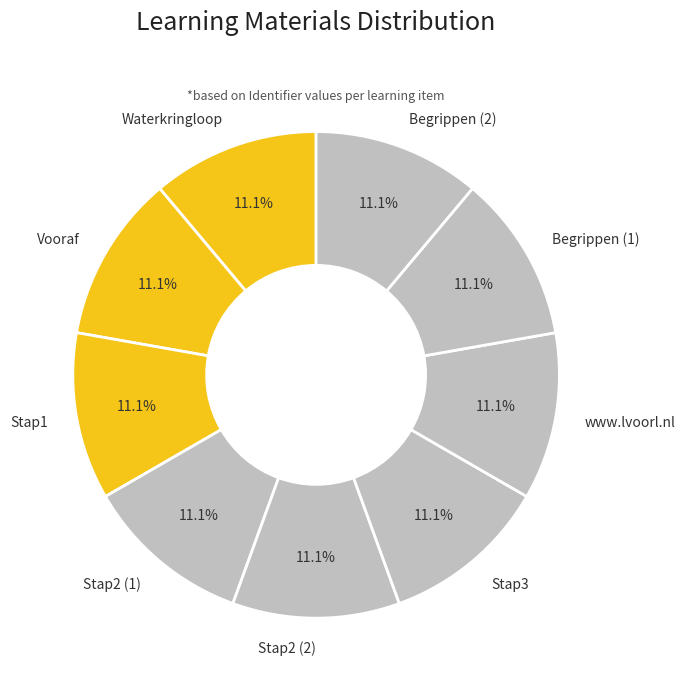

Do Waterkringloop and Vooraf together represent more than half of the pie?

No